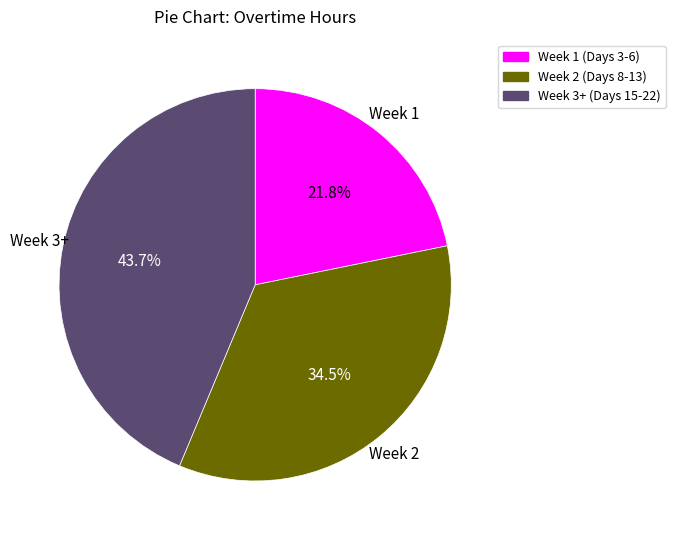

Rank the categories by value from lowest to highest.

Week 1 (Days 3-6), Week 2 (Days 8-13), Week 3+ (Days 15-22)